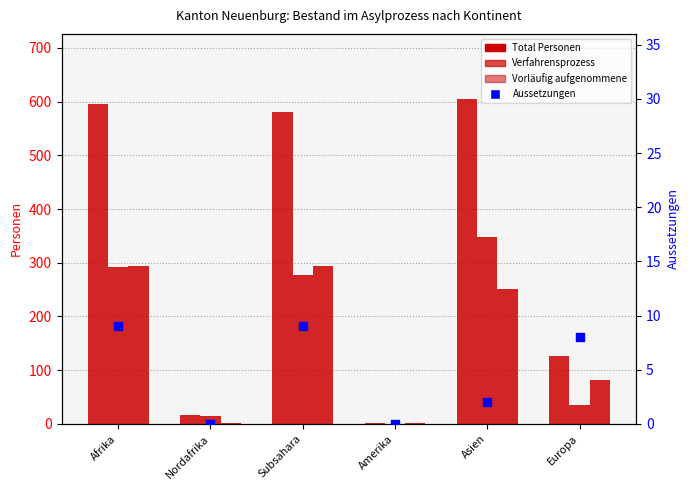

Is the value of Vorläufig aufgenommene at Afrika greater than the value of Verfahrensprozess at Afrika?

Yes